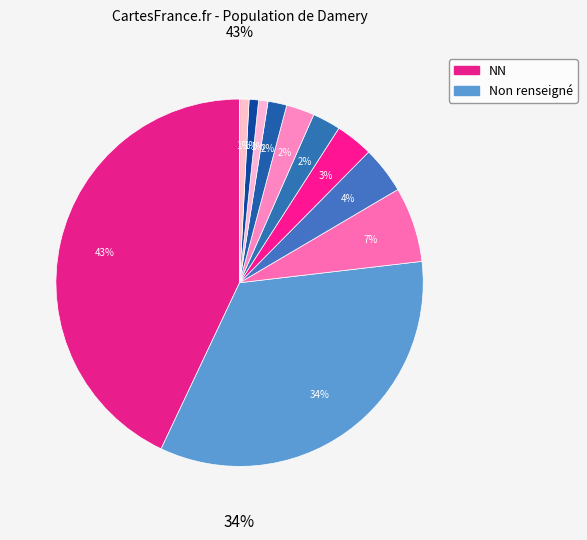

What is the largest slice in the pie chart?

NN